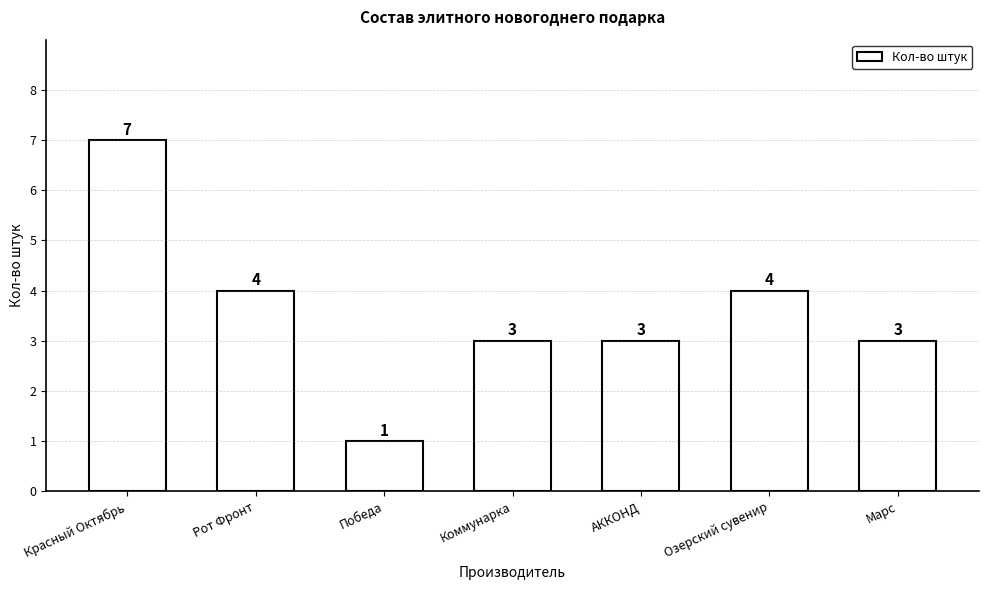

Is it true that the value at Рот Фронт is 4?

True